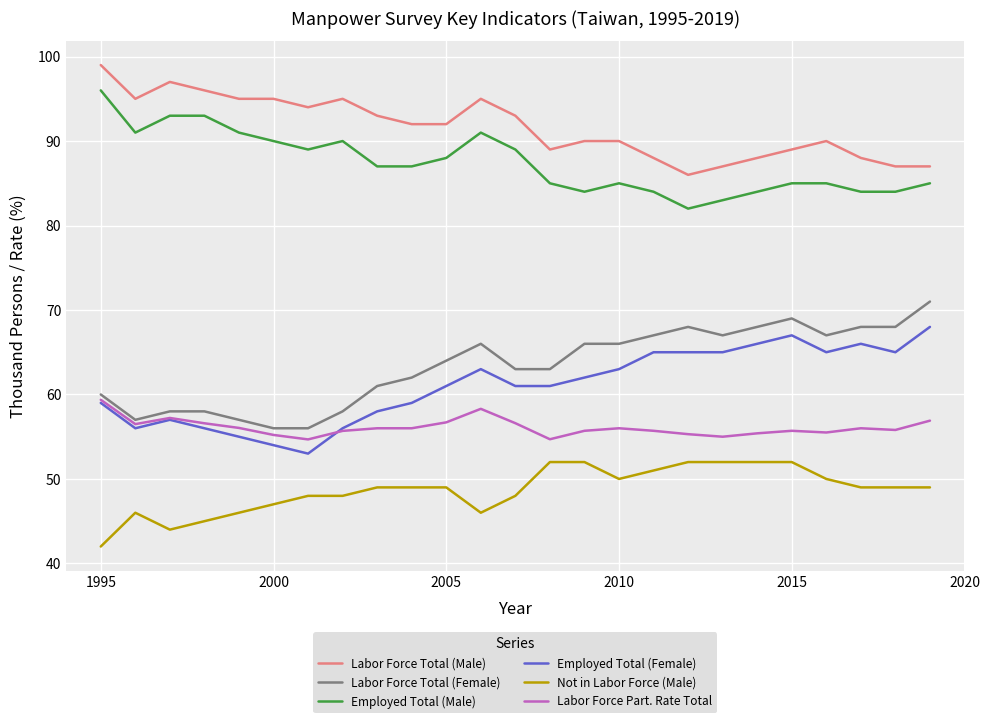

Rank the series by their maximum value, from highest to lowest.

Labor Force Total (Male), Employed Total (Male), Labor Force Total (Female), Employed Total (Female), Labor Force Part. Rate Total, Not in Labor Force (Male)